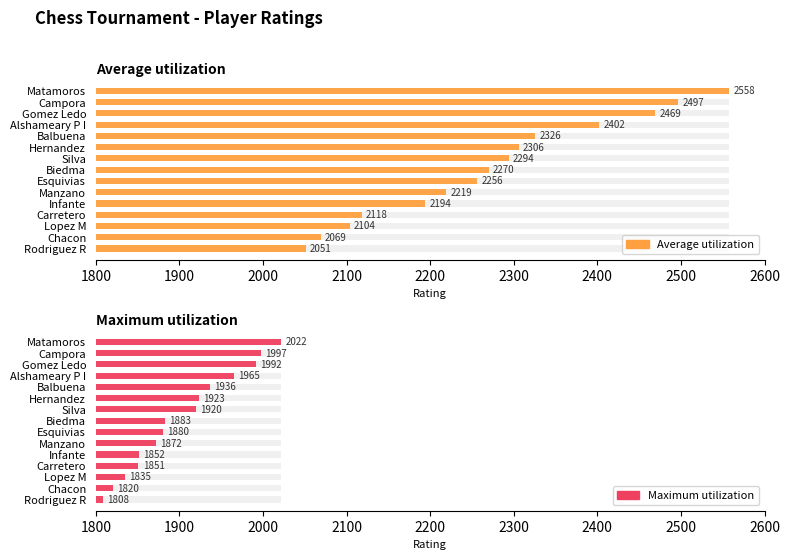

What is the difference between the second highest and minimum values in the Average utilization series?

446